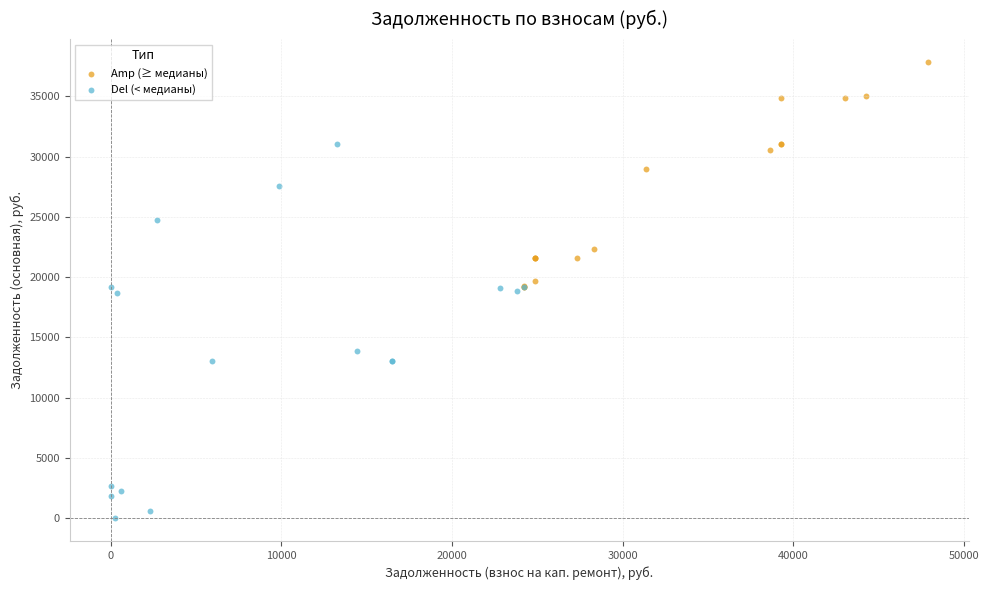

Which series reaches the minimum Y coordinate?

Del (< медианы)